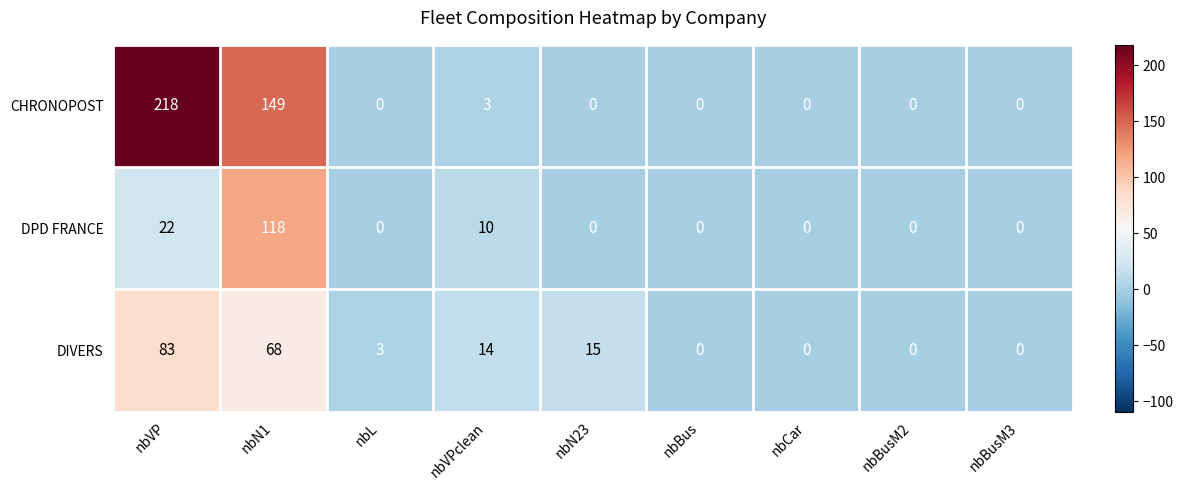

Reading left to right, what are all the values shown in this chart?

CHRONOPOST: nbVP=218	nbN1=149	nbL=0	nbVPclean=3	nbN23=0	nbBus=0	nbCar=0	nbBusM2=0	nbBusM3=0
DPD FRANCE: nbVP=22	nbN1=118	nbL=0	nbVPclean=10	nbN23=0	nbBus=0	nbCar=0	nbBusM2=0	nbBusM3=0
DIVERS: nbVP=83	nbN1=68	nbL=3	nbVPclean=14	nbN23=15	nbBus=0	nbCar=0	nbBusM2=0	nbBusM3=0